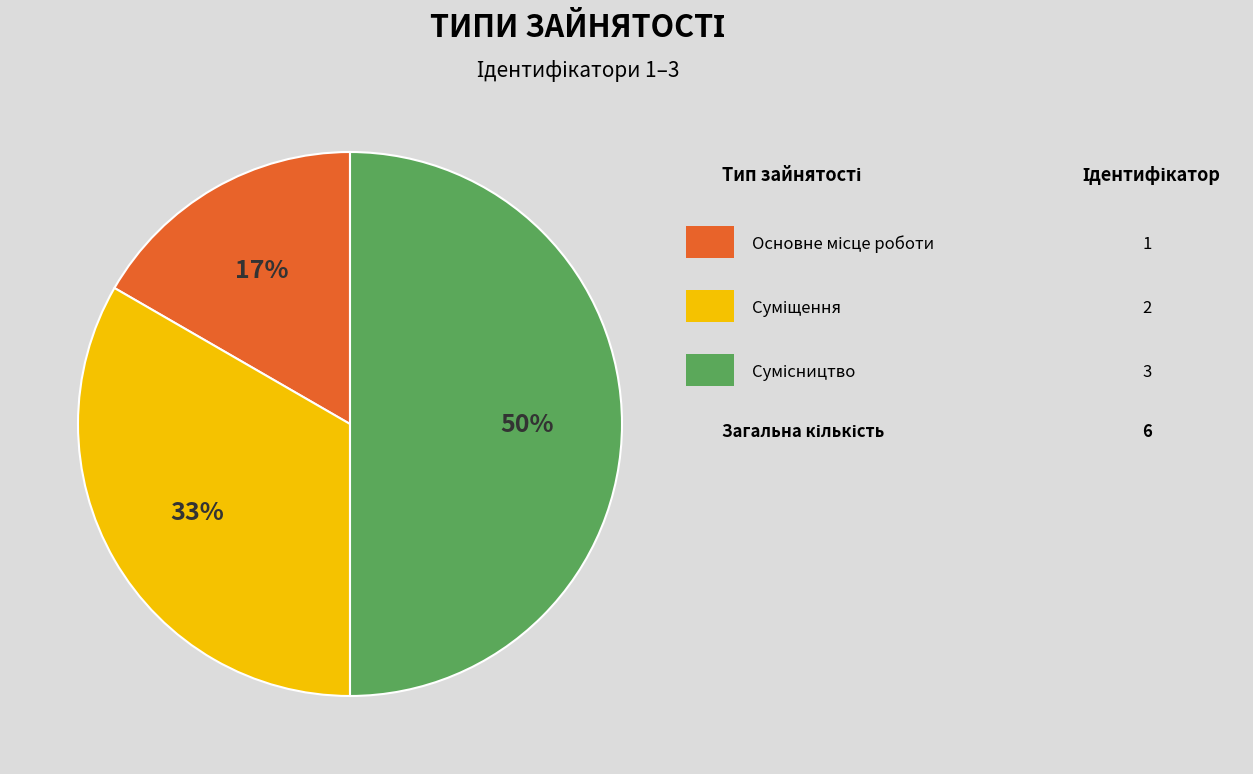

To the nearest percent, what is the difference between the largest and smallest slice percentages?

33%